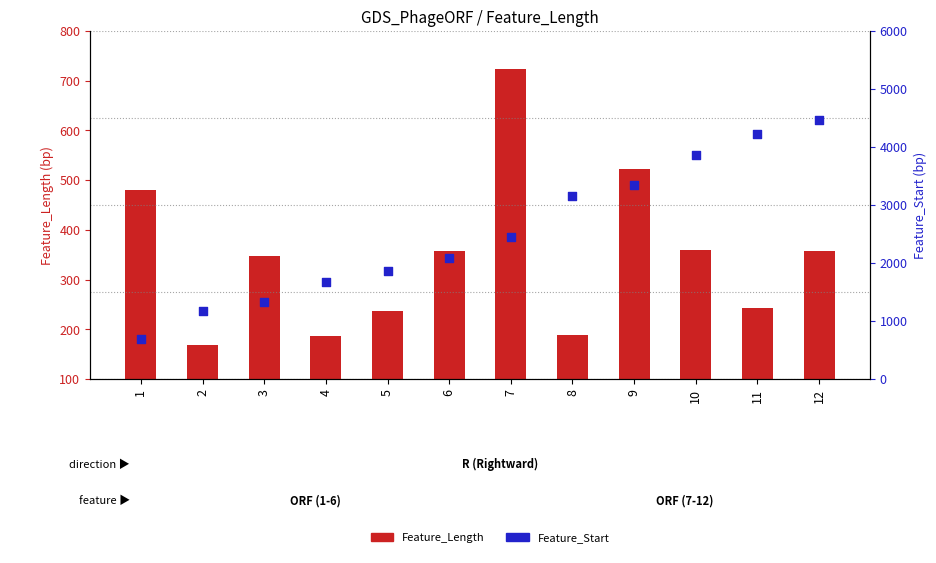

What are all the series names shown in the legend?

Feature_Length, Feature_Start